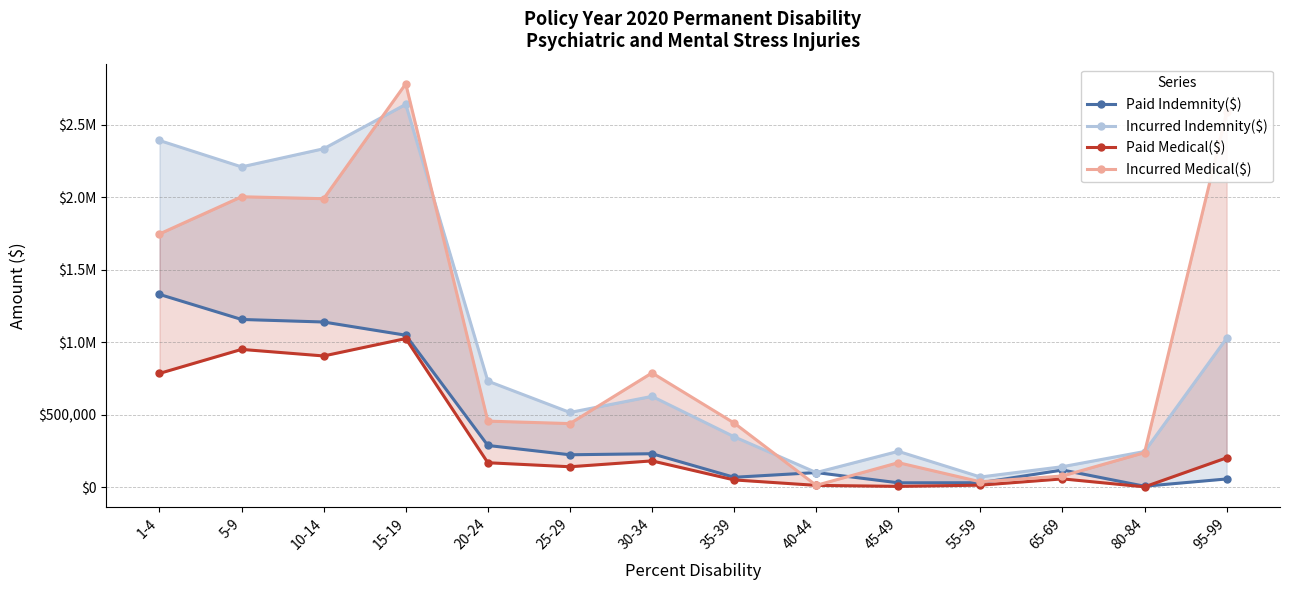

What is the minimum value shown in the chart?

2645